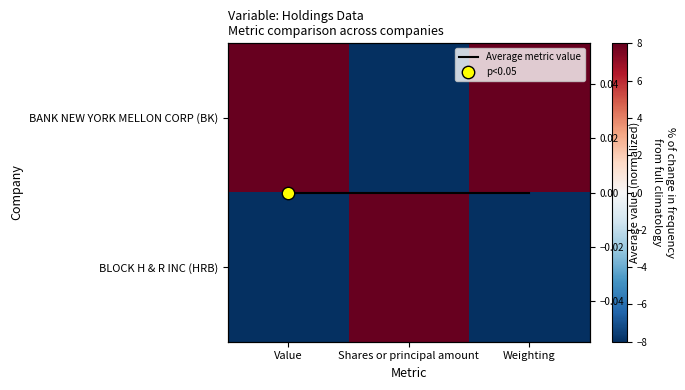

Which series has the largest range (max minus min)?

BANK NEW YORK MELLON CORP (BK)